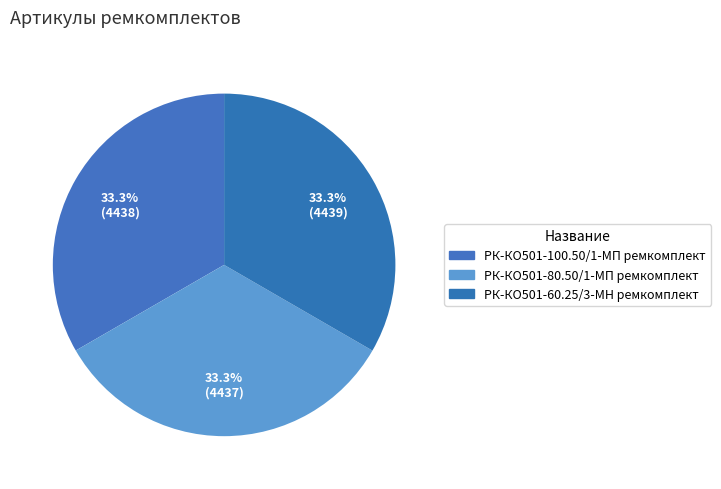

To the nearest percent, what portion does РК-КО501-100.50/1-МП ремкомплект represent?

33%